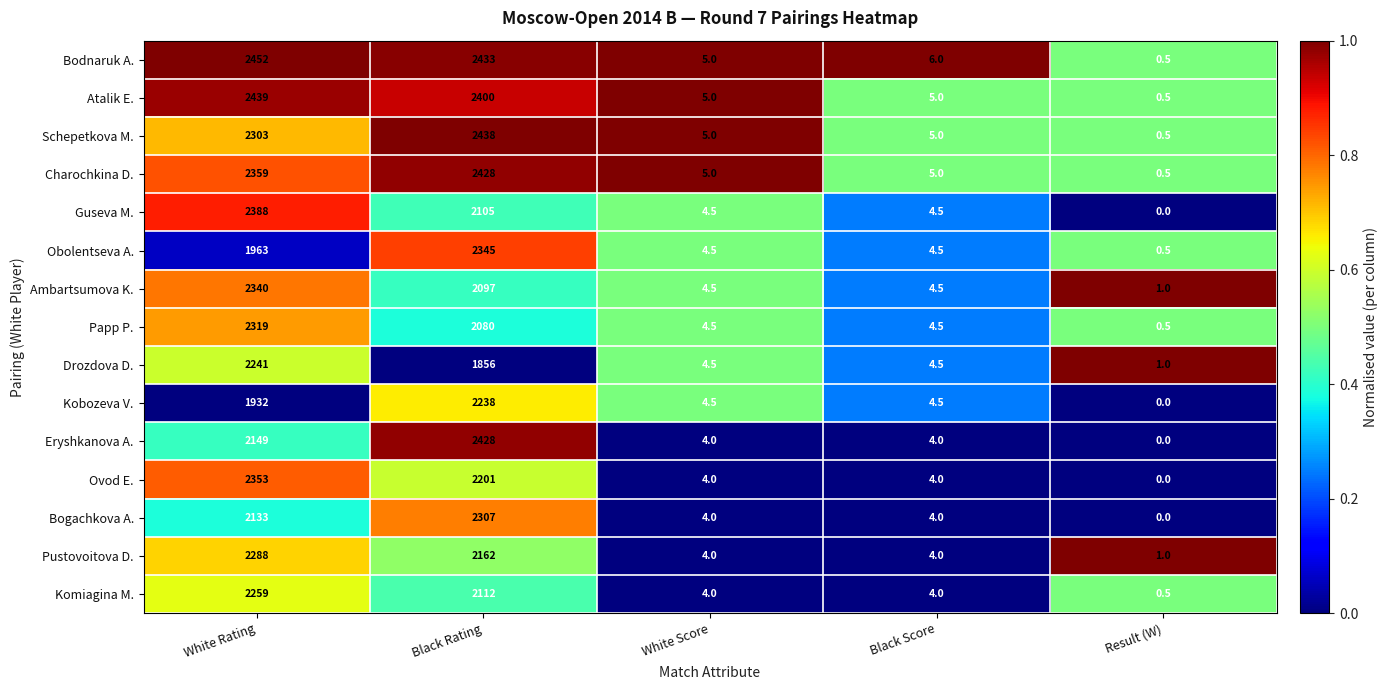

True or false: Guseva M. has a value of 2105.0 at Black Rating.

True